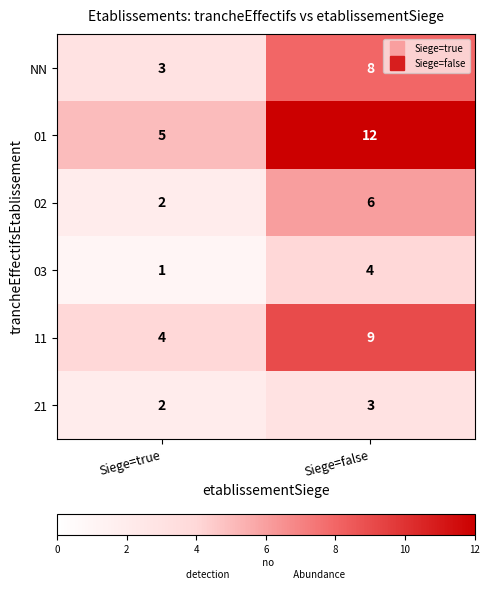

Rank the series by their maximum value, from lowest to highest.

21, 03, 02, NN, 11, 01